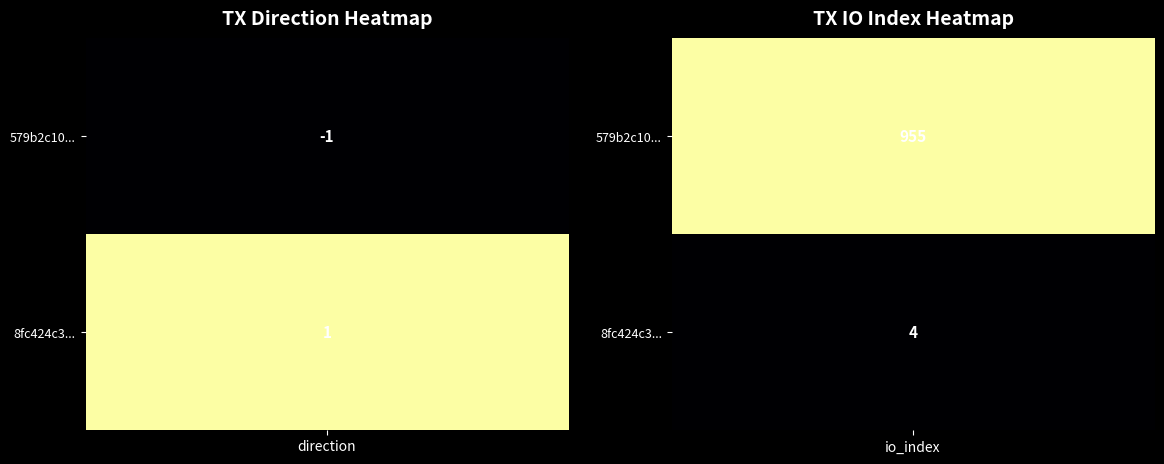

How many series are shown in this chart?

2